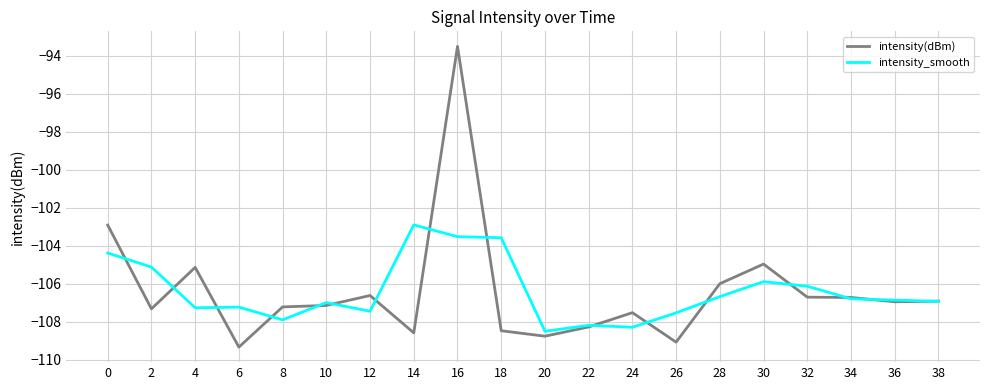

Is the value of intensity(dBm) at 20 greater than the value of intensity_smooth at 28?

No